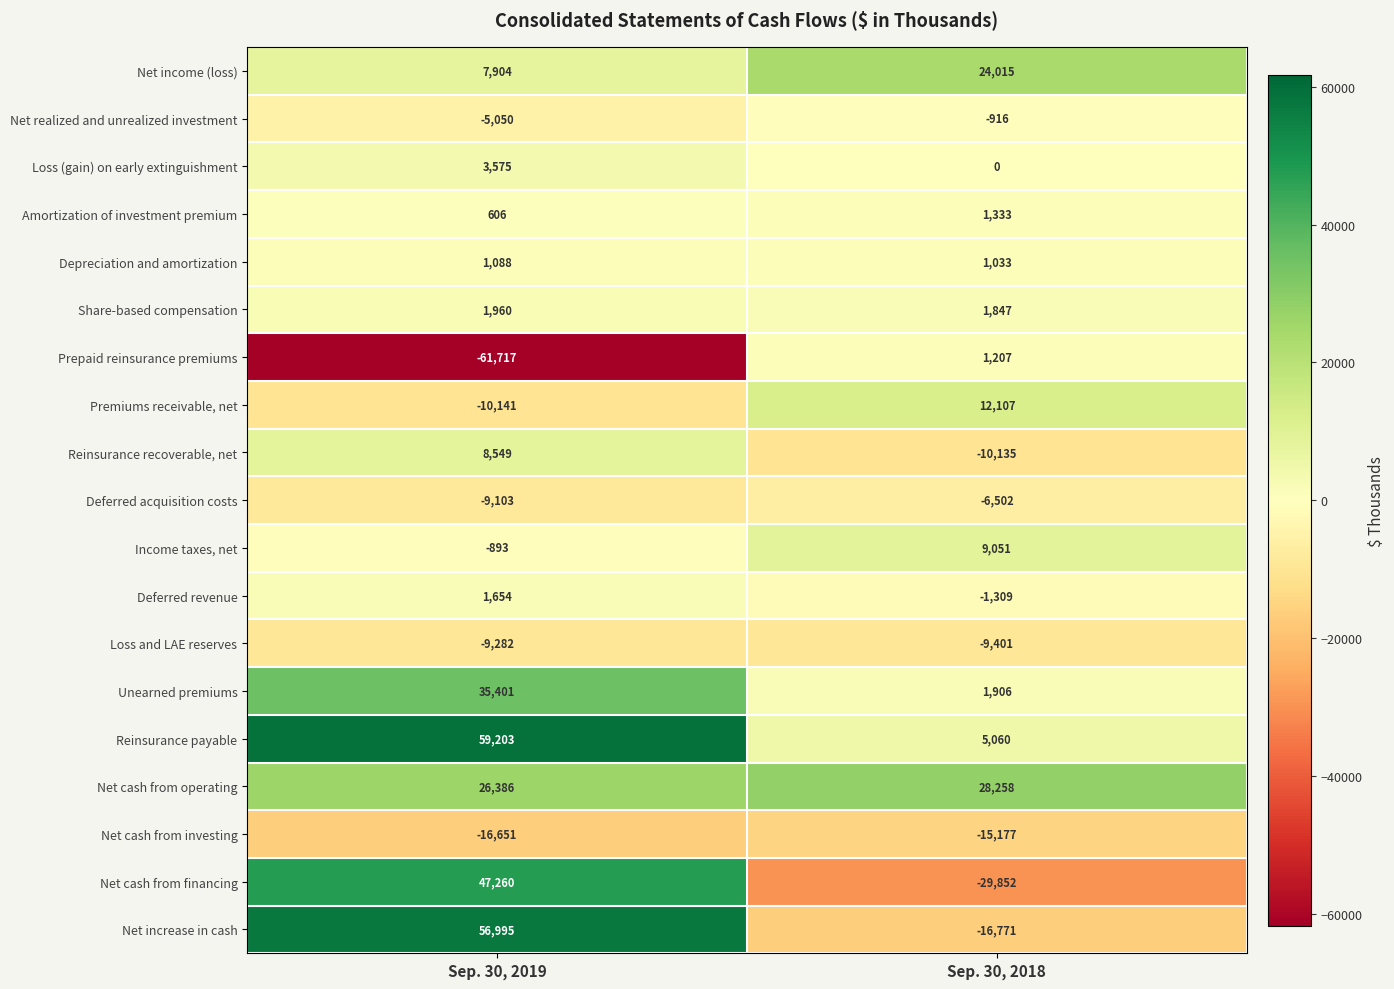

Rank the series by their maximum value, from highest to lowest.

Reinsurance payable, Net increase in cash, Net cash from financing, Unearned premiums, Net cash from operating, Net income (loss), Premiums receivable, net, Income taxes, net, Reinsurance recoverable, net, Loss (gain) on early extinguishment, Share-based compensation, Deferred revenue, Amortization of investment premium, Prepaid reinsurance premiums, Depreciation and amortization, Net realized and unrealized investment, Deferred acquisition costs, Loss and LAE reserves, Net cash from investing